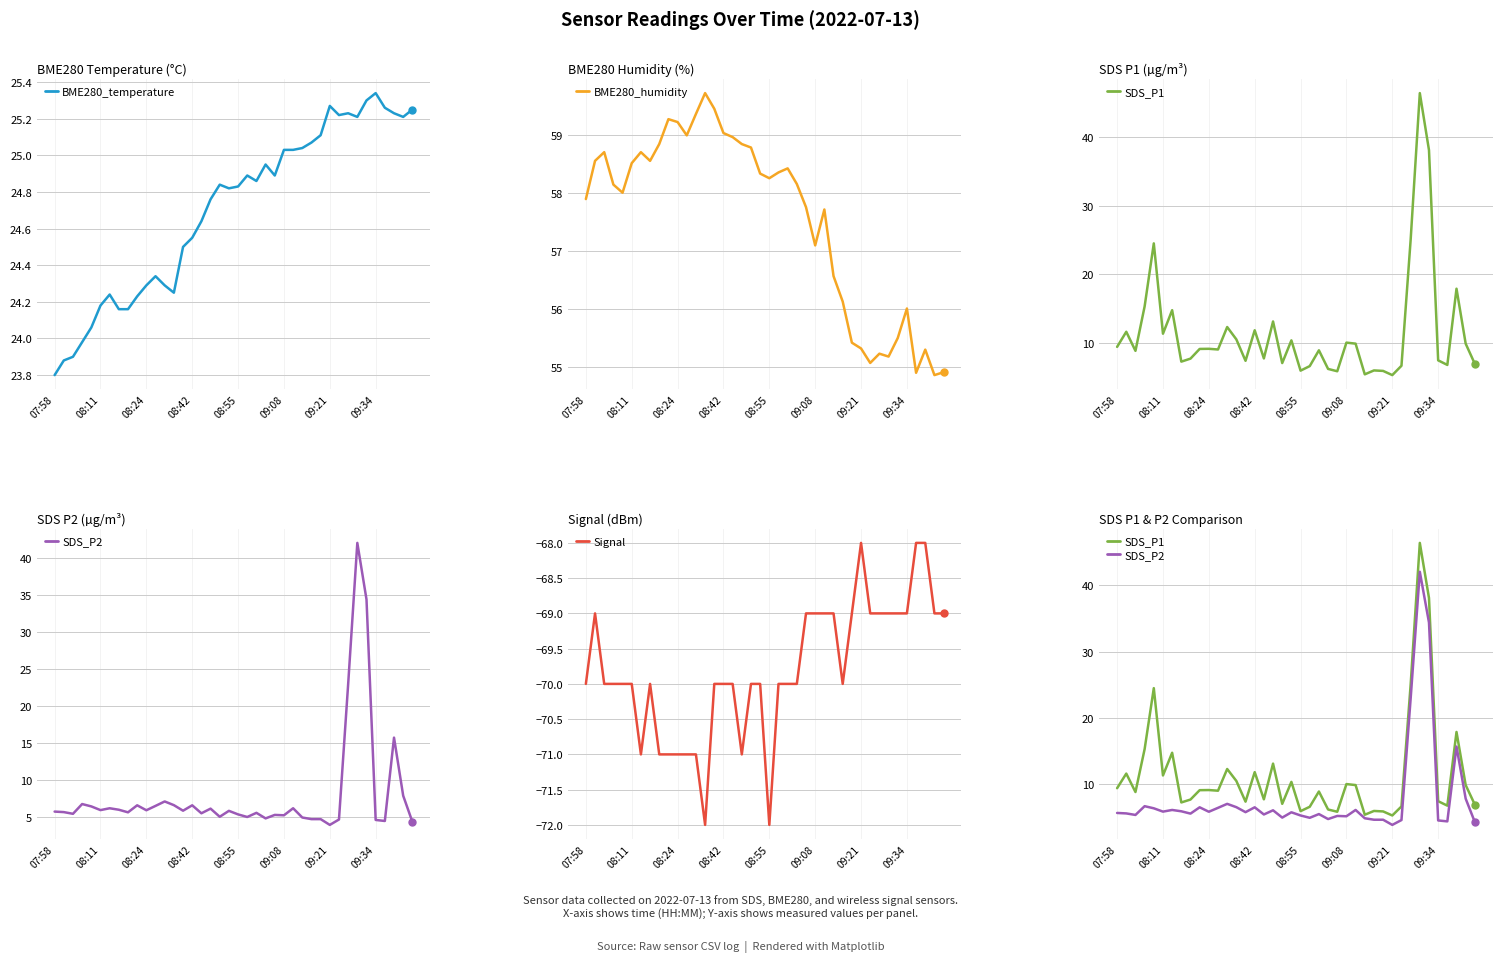

The value of BME280_humidity at 12 is 19.1. True or false?

False